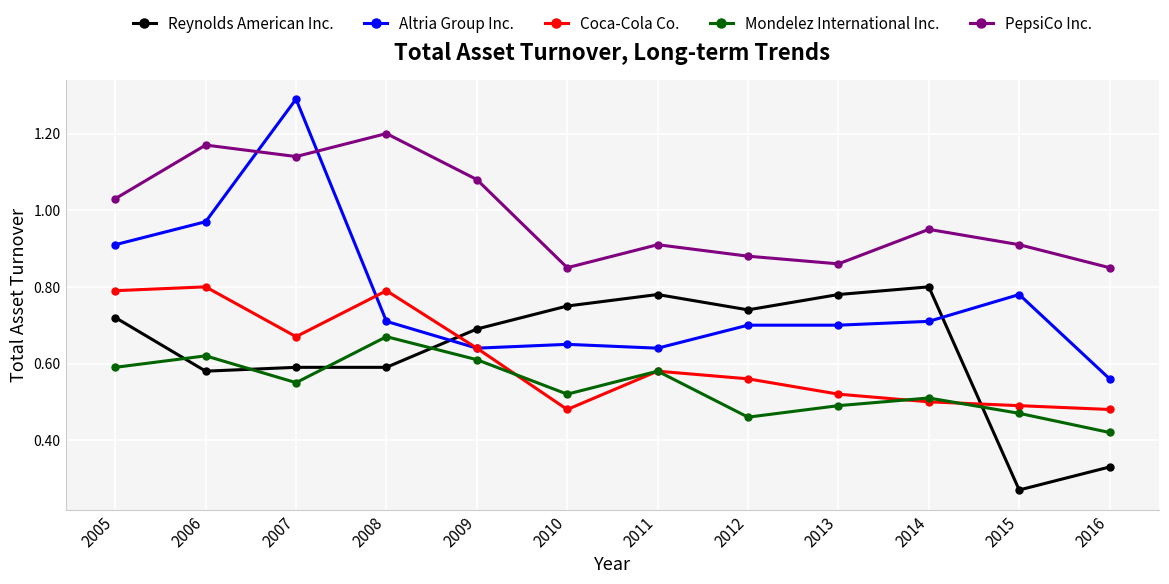

At how many categories does at least one series exceed 0?

12